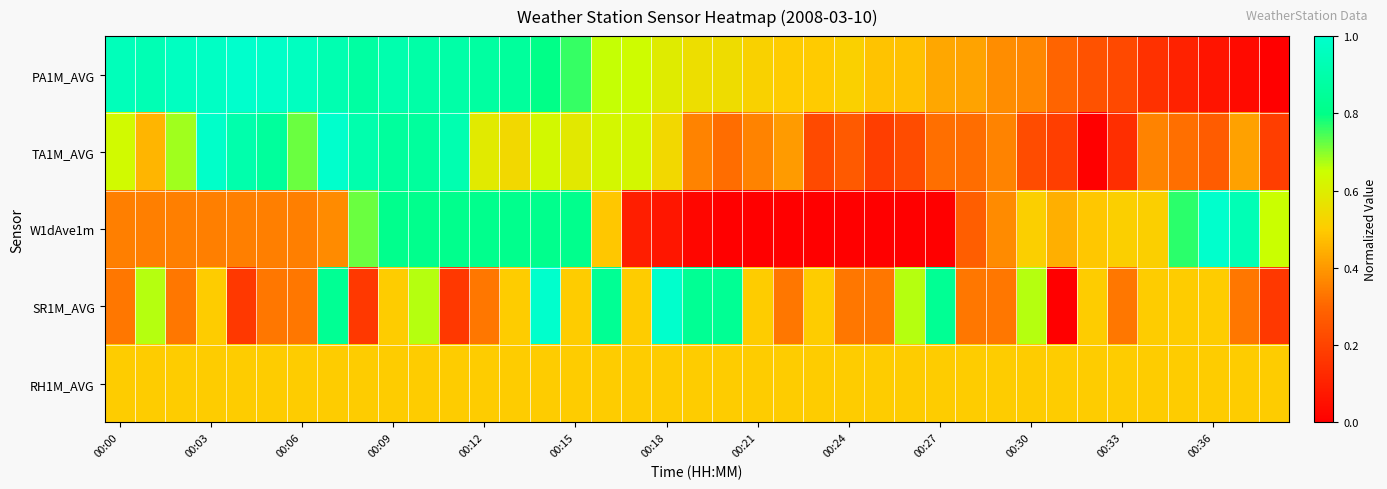

Count the number of data series in this chart.

5